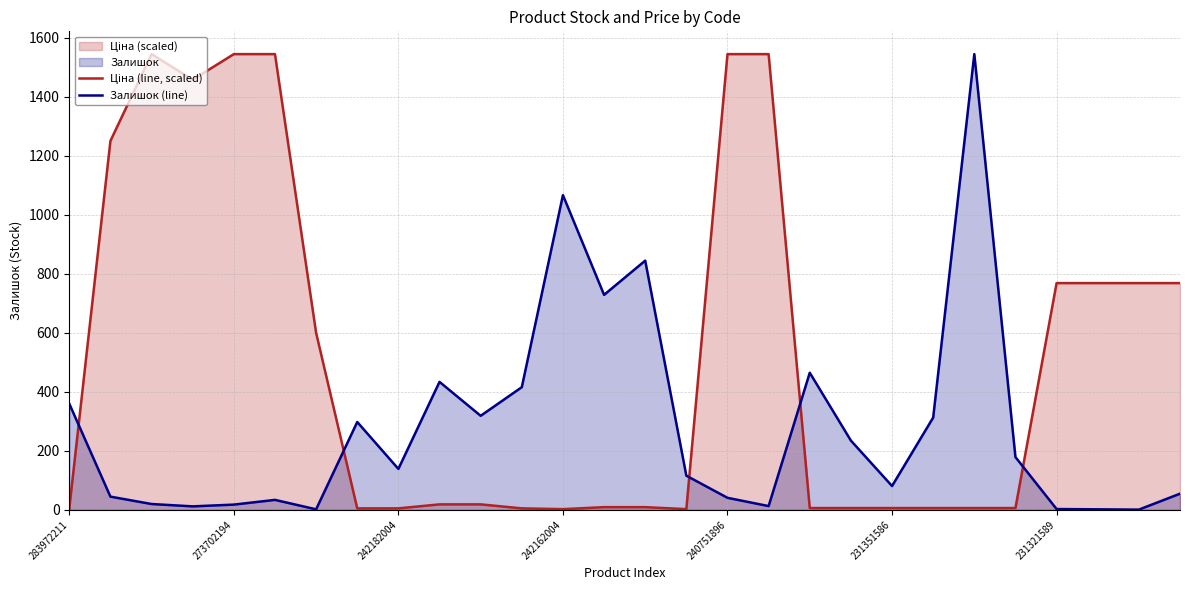

What is the label of the 15th point from the left?

14